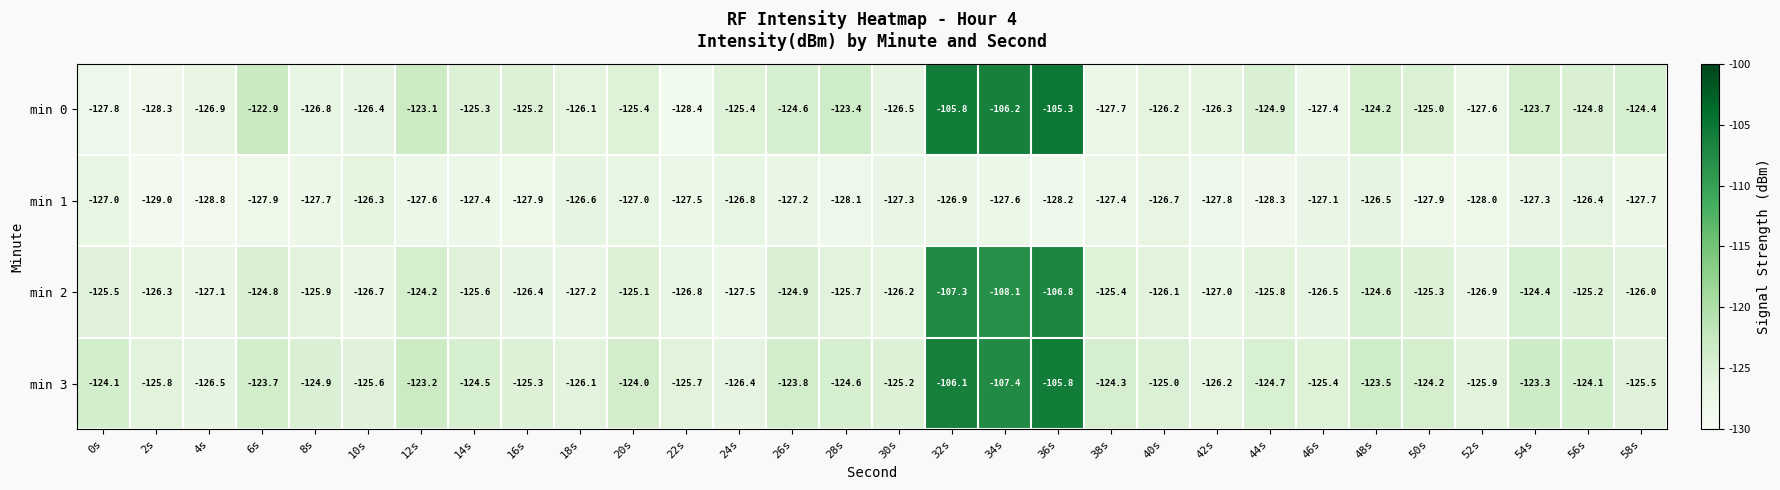

At 20s, list the series in order from largest to smallest.

min 3, min 2, min 0, min 1